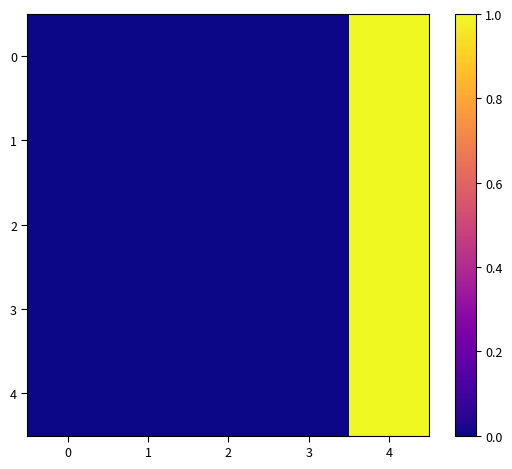

Reading right to left, list all the values displayed in this chart.

0: 4=1.0	3=0.0	2=0.0	1=0.0	0=0.0
1: 4=1.0	3=0.0	2=0.0	1=0.0	0=0.0
2: 4=1.0	3=0.0	2=0.0	1=0.0	0=0.0
3: 4=1.0	3=0.0	2=0.0	1=0.0	0=0.0
4: 4=1.0	3=0.0	2=0.0	1=0.0	0=0.0